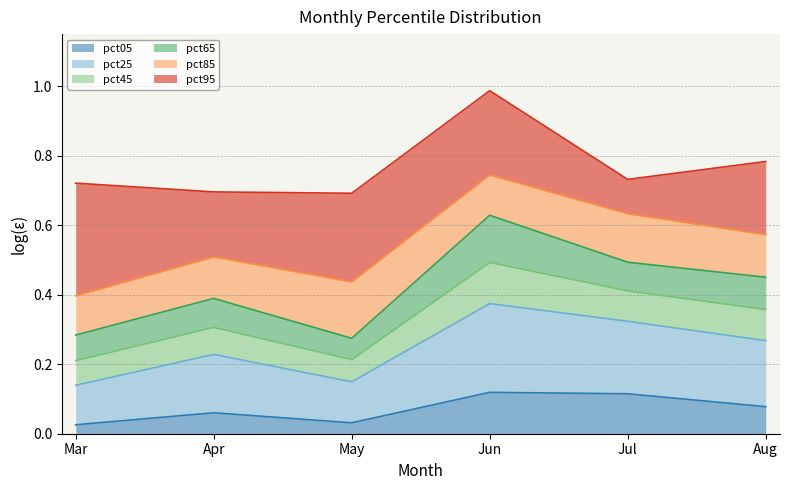

Which series has the largest total across all categories?

pct95